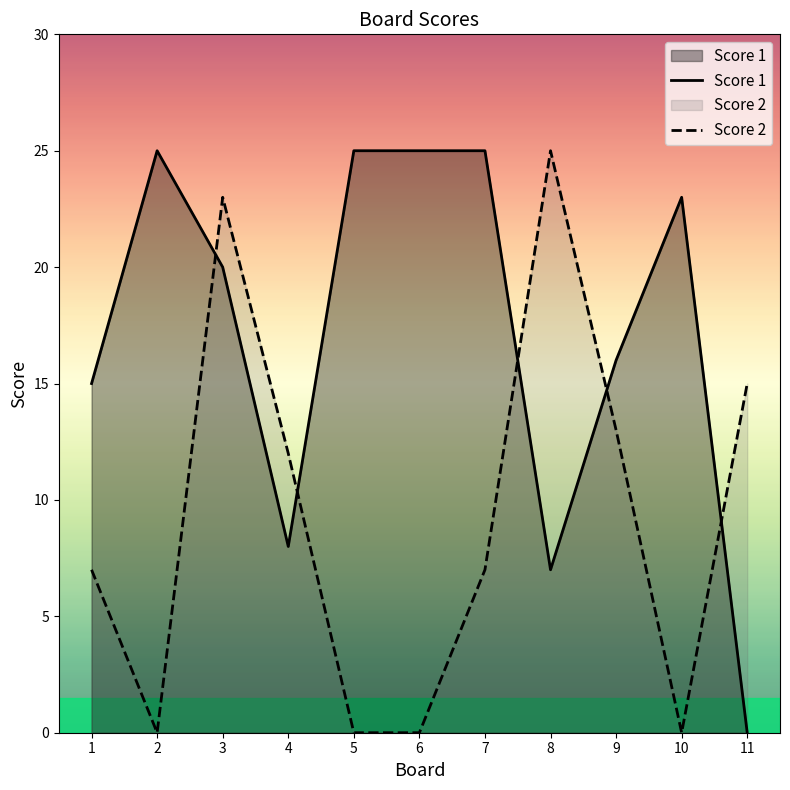

What value does the Score 2 series have at 9, to the nearest 5?

15